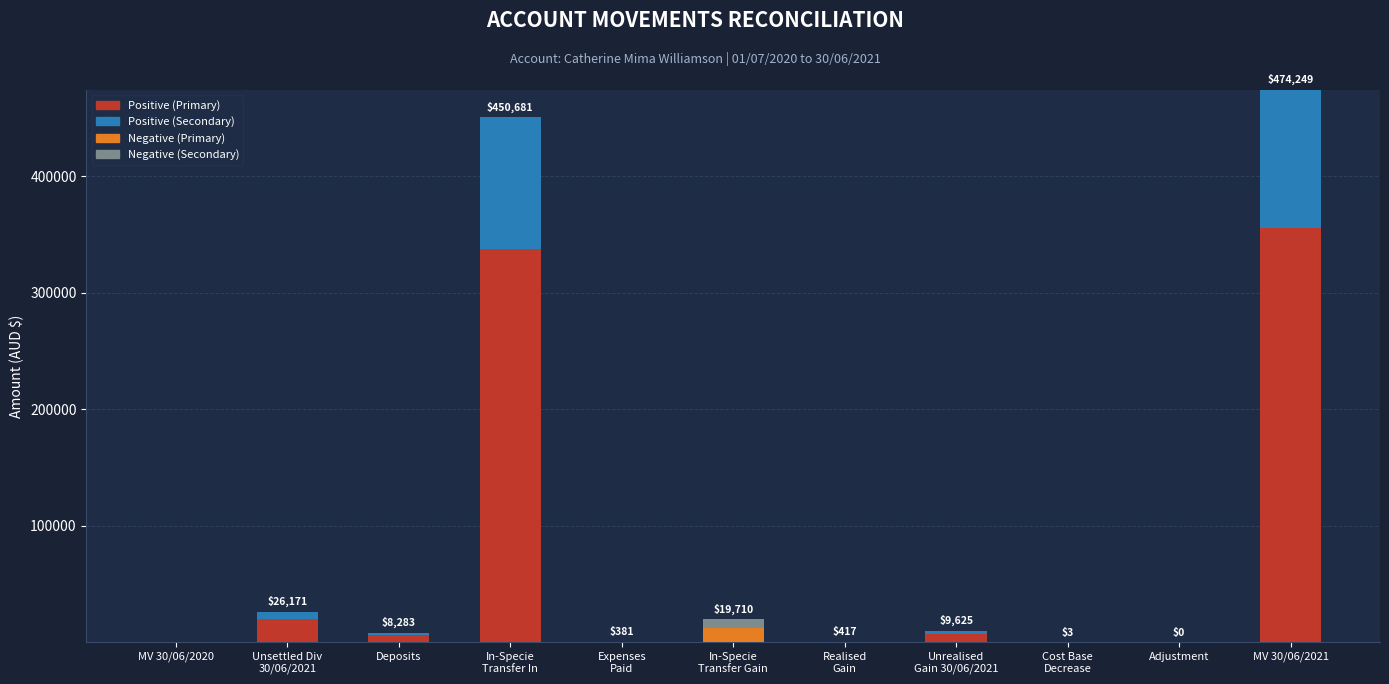

Is it true that Positive (Secondary) equals 3199.0 at Deposits?

False